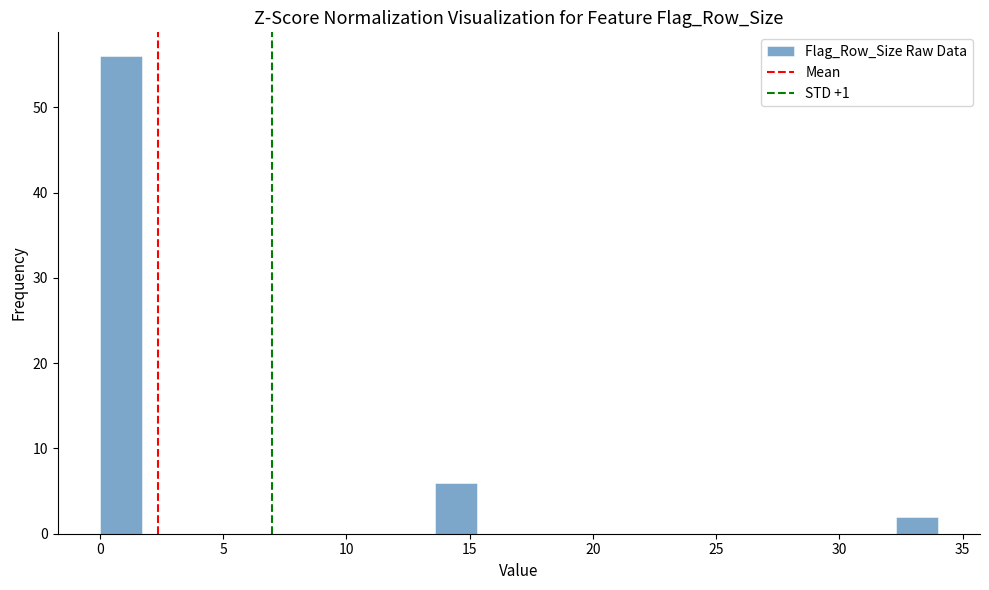

Around what value on the x-axis is the tallest bar? Give the approximate position of its centre, as read against the axis.

1.0